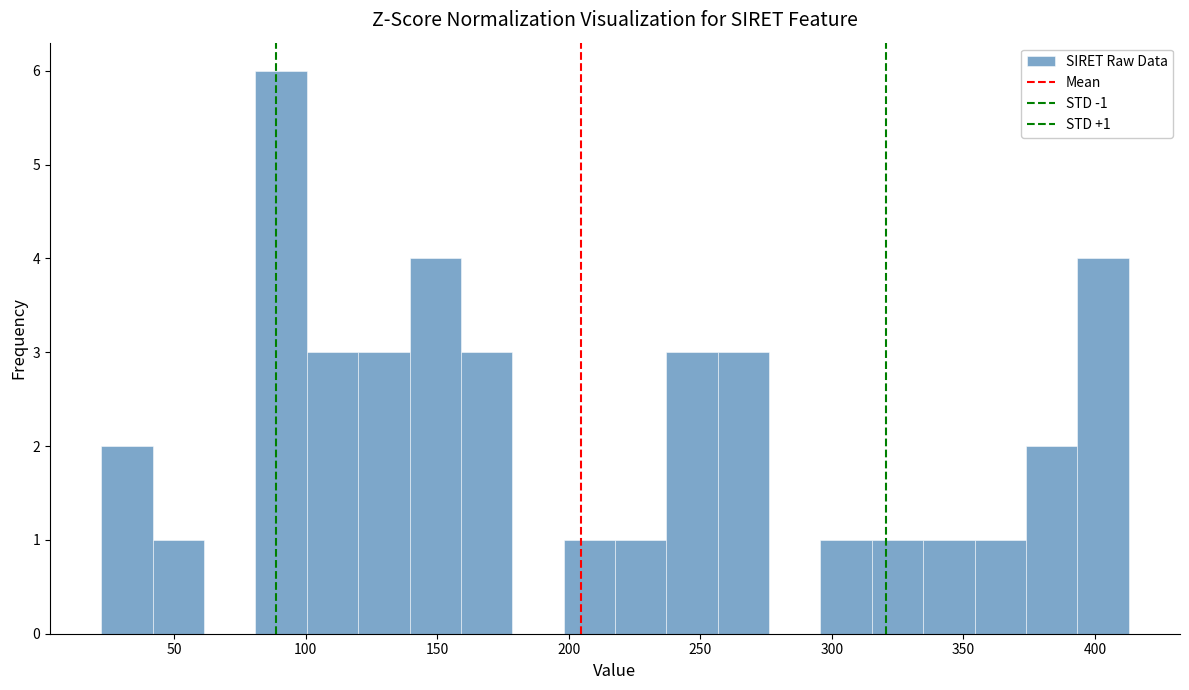

Around what value on the x-axis is the tallest bar? Give the approximate position of its centre, as read against the axis.

90